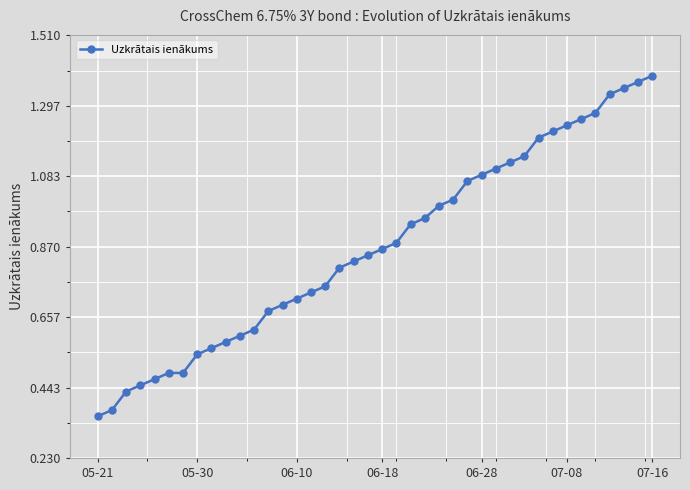

What is the sum of all values?

34.8